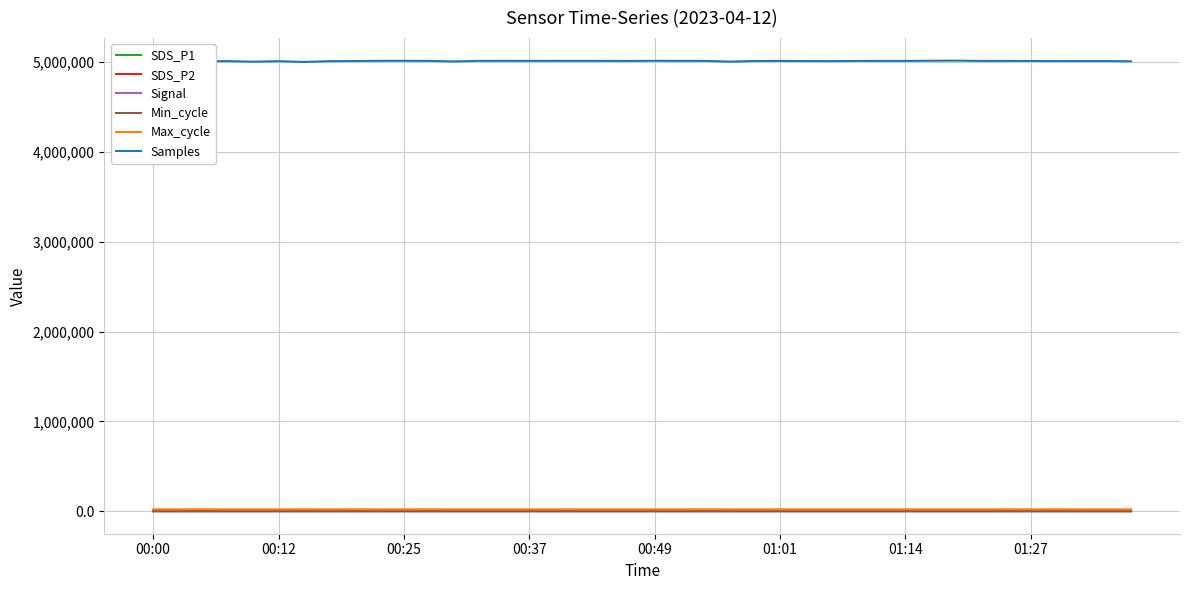

Which series has the widest spread of values?

Samples